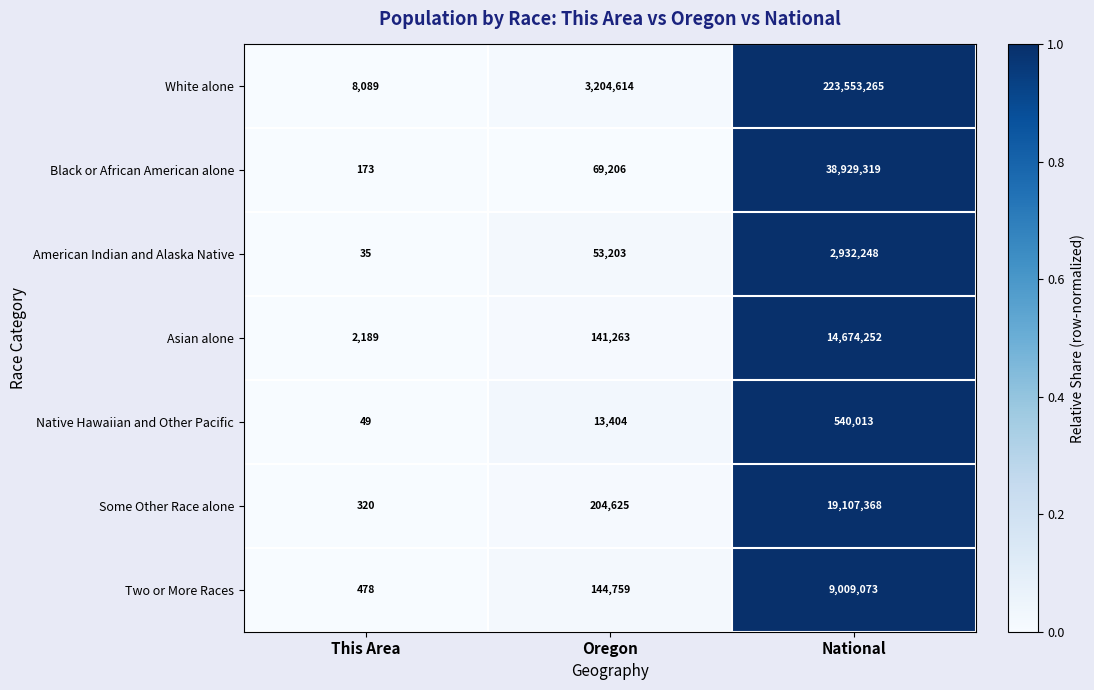

Rank the series by their maximum value, from highest to lowest.

White alone, Black or African American alone, Some Other Race alone, Asian alone, Two or More Races, American Indian and Alaska Native, Native Hawaiian and Other Pacific